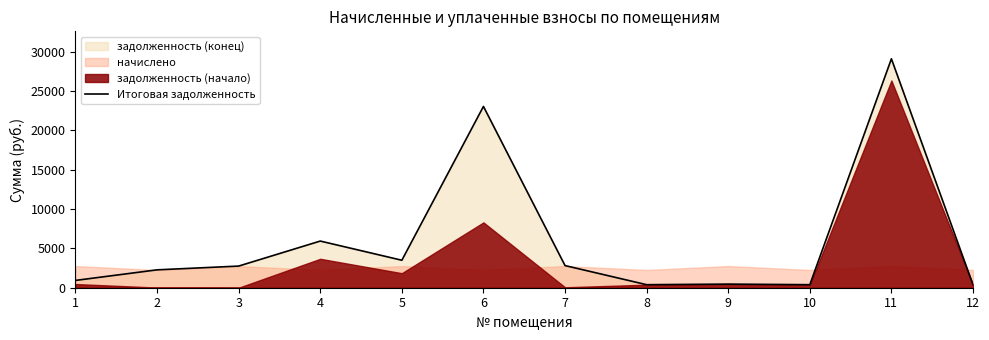

List the labels in order of value, smallest first.

12, 8, 10, 9, 1, 2, 3, 7, 5, 4, 6, 11